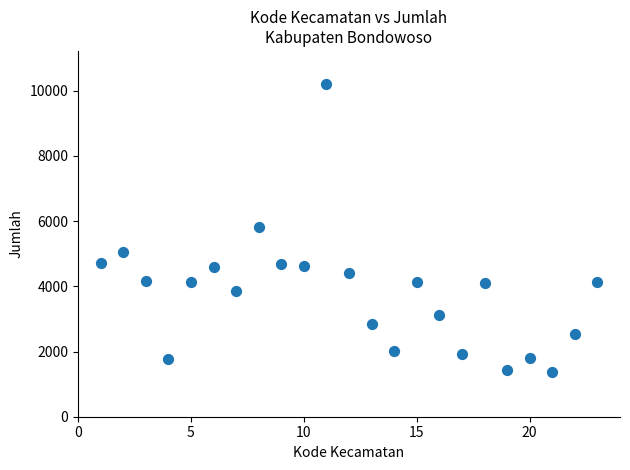

What is the range of X values (max minus min)?

22